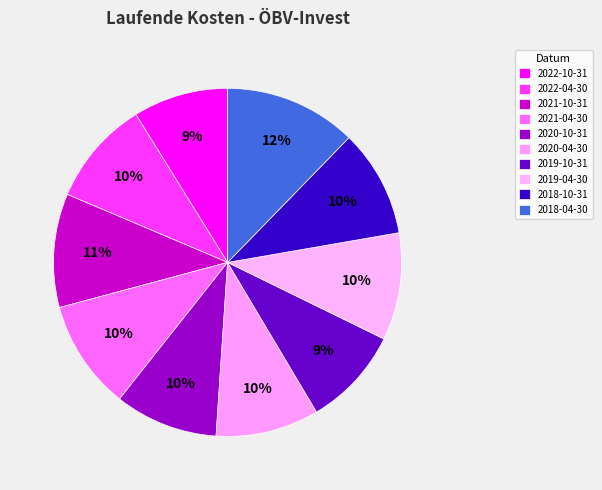

How many segments does this pie chart have?

10